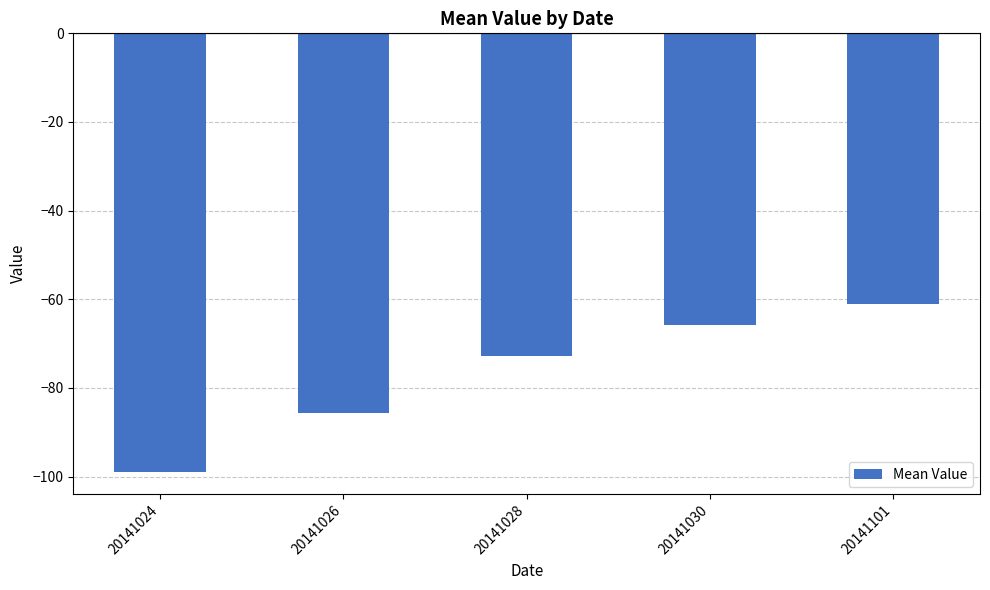

How many bars are there in total?

5